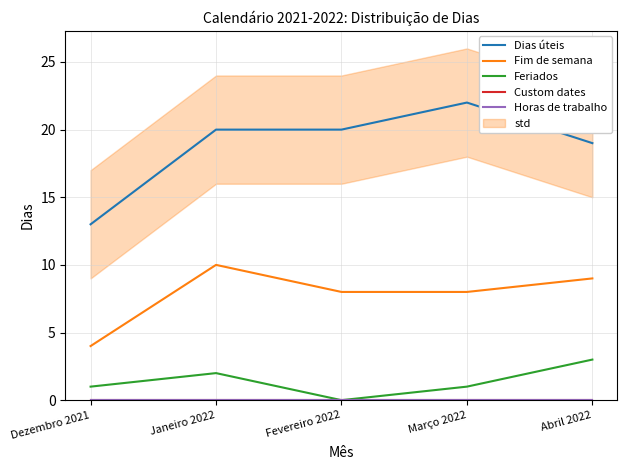

The value of Horas de trabalho at Fevereiro 2022 is 0. True or false?

True